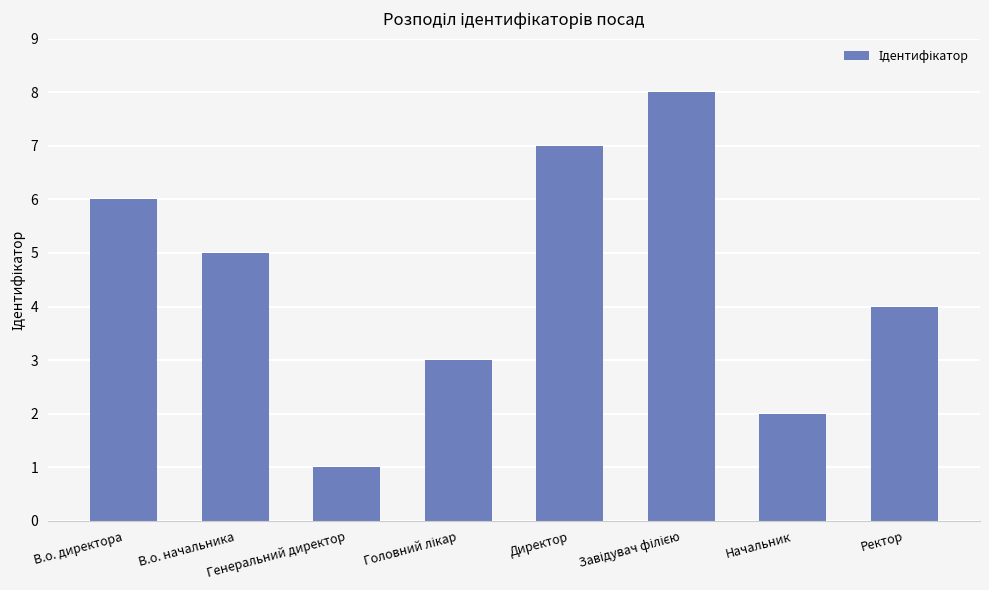

What is the sum of all values?

36